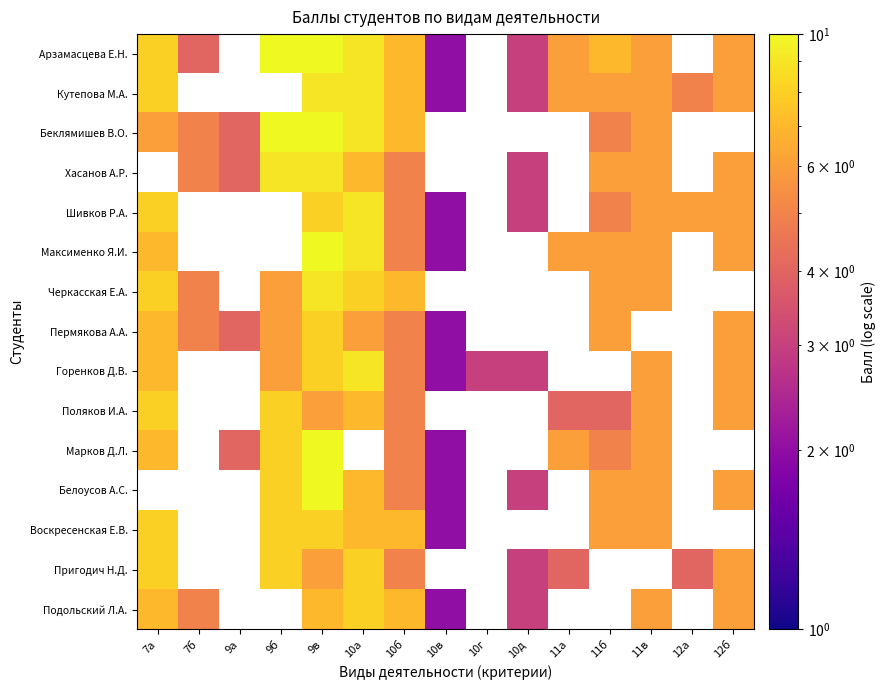

Between 11б and 10а, which is larger?

10а